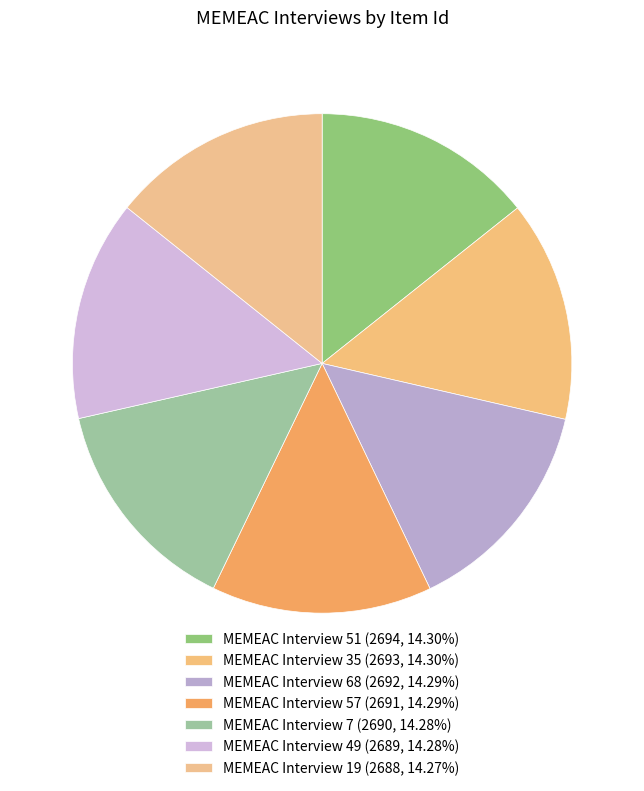

Which slice is the smallest?

MEMEAC Interview 19